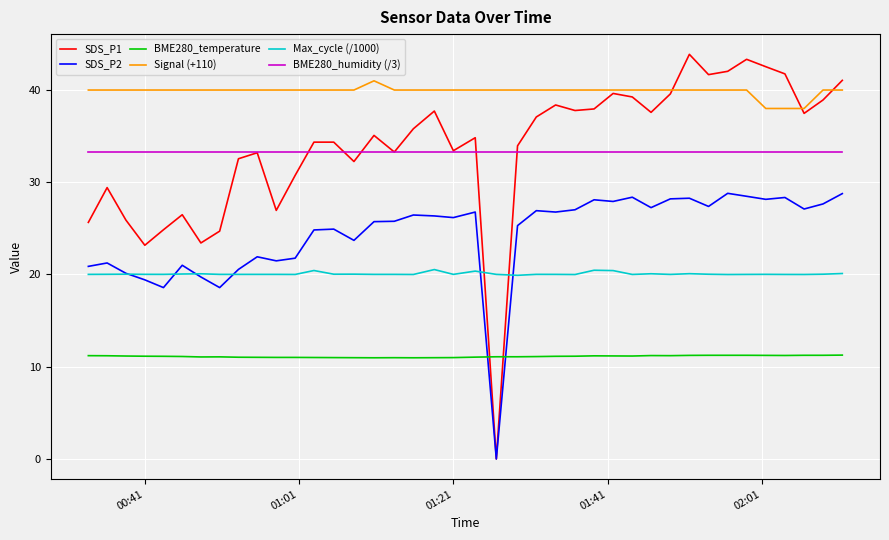

True or false: Signal (+110) and BME280_temperature intersect in this chart.

False